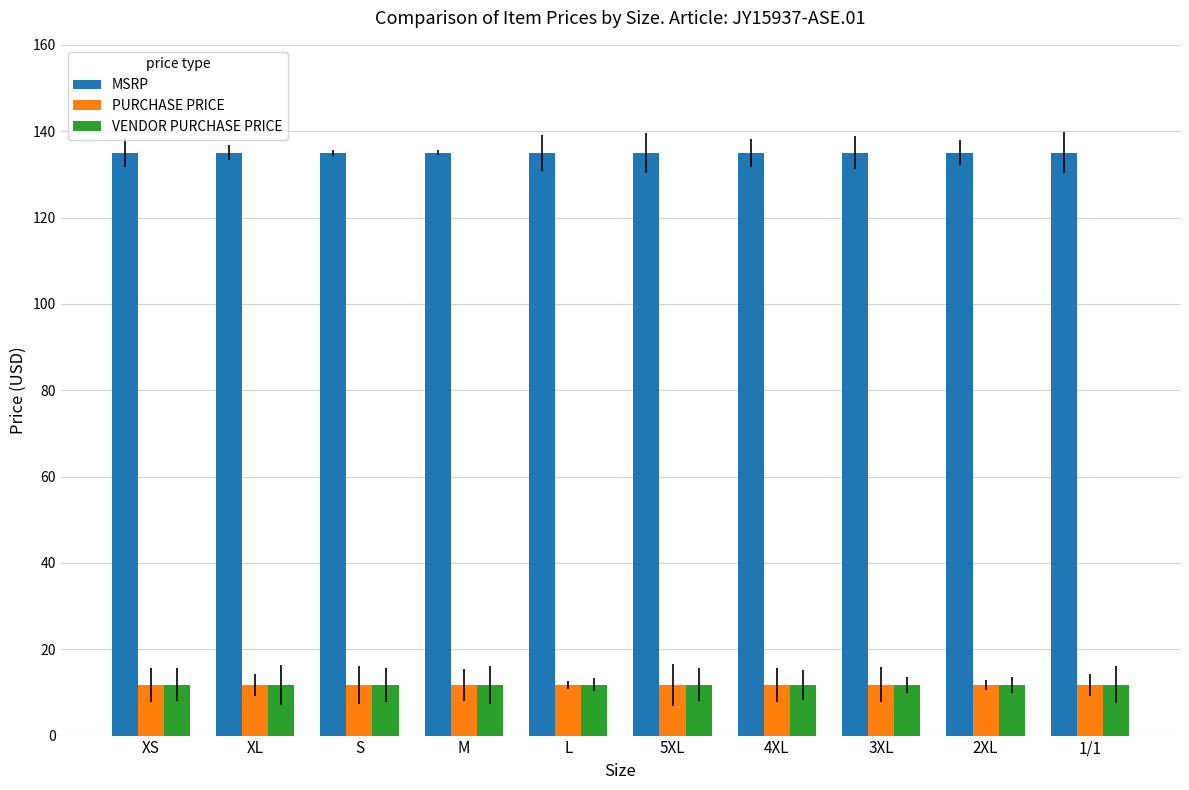

Rank the categories by MSRP value from highest to lowest.

XS, XL, S, M, L, 5XL, 4XL, 3XL, 2XL, 1/1